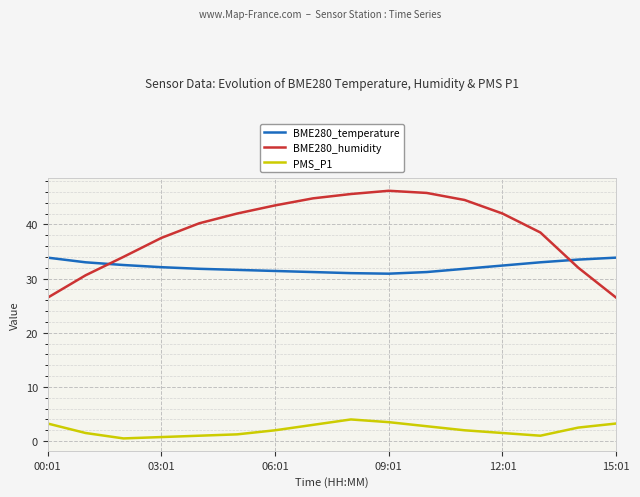

Which series has the widest spread of values?

BME280_humidity